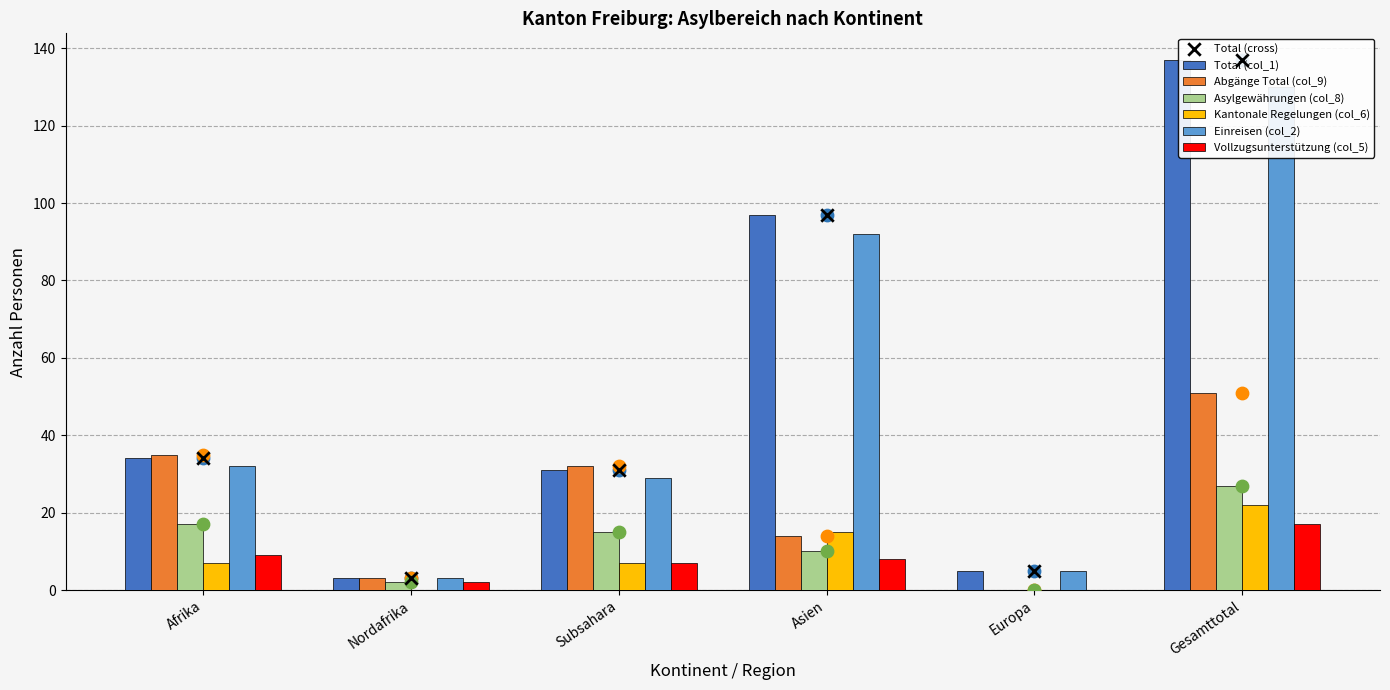

At which category is the sum across all series the highest?

Gesamttotal